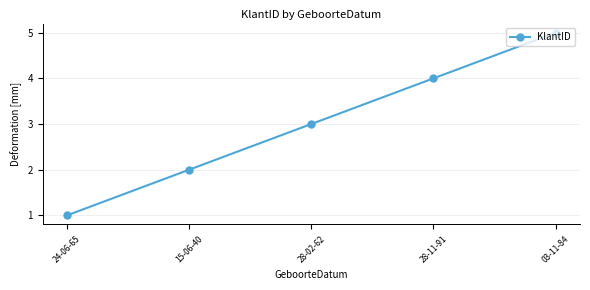

Count the number of data series in this chart.

1